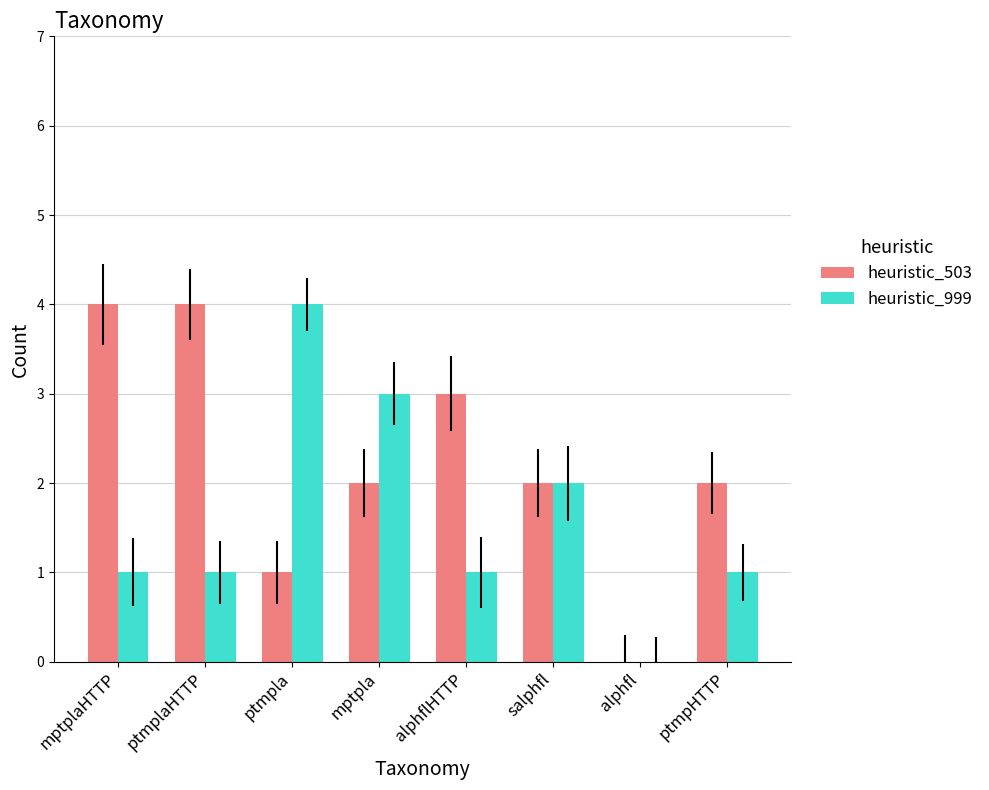

What is the average value of the heuristic_999 series?

2